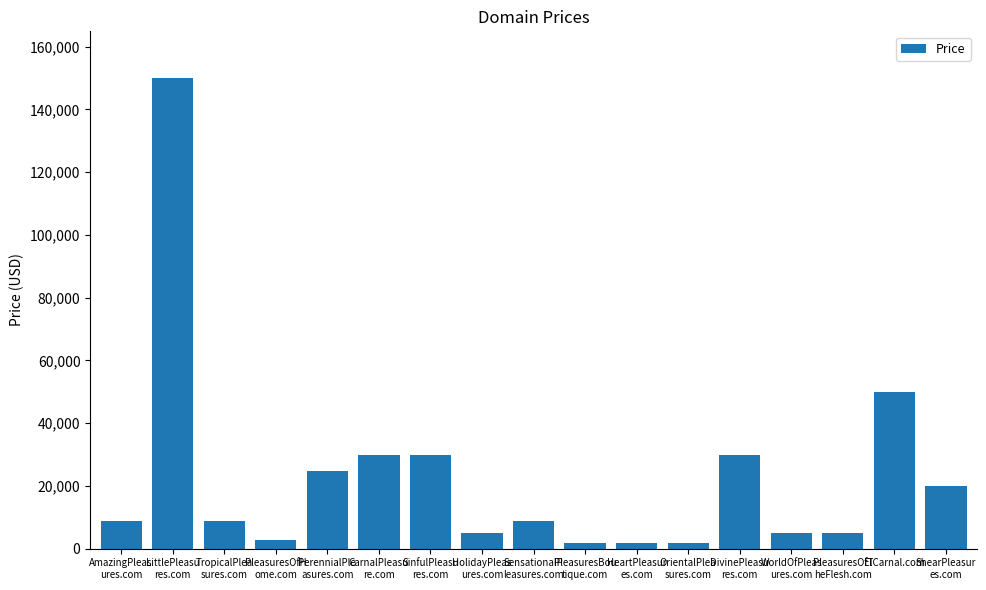

Between TropicalPlea
sures.com and OrientalPlea
sures.com, which is larger?

TropicalPlea
sures.com